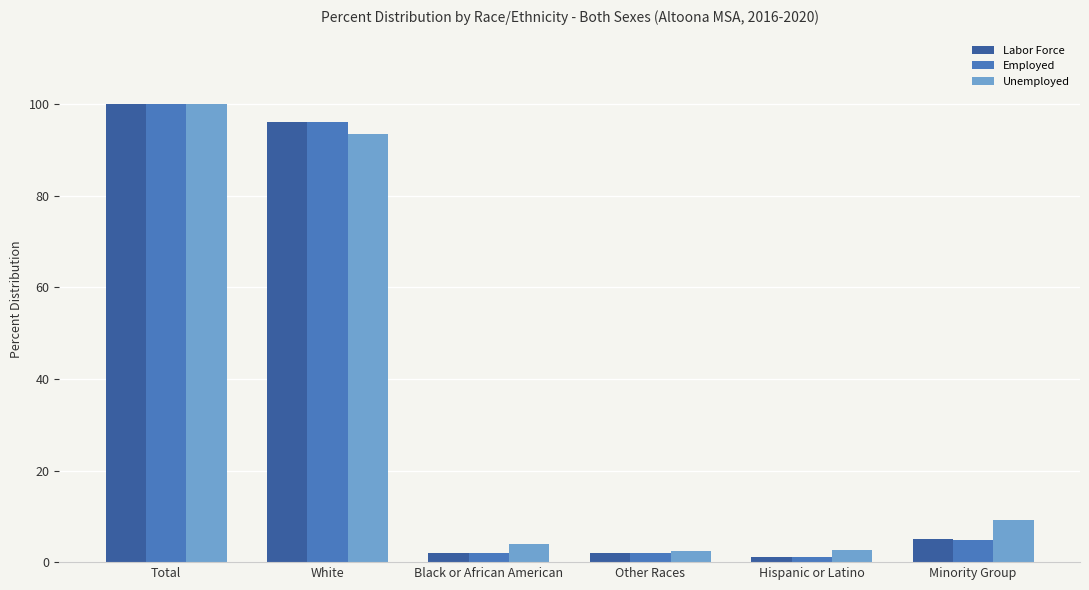

Which series has the largest total across all categories?

Unemployed